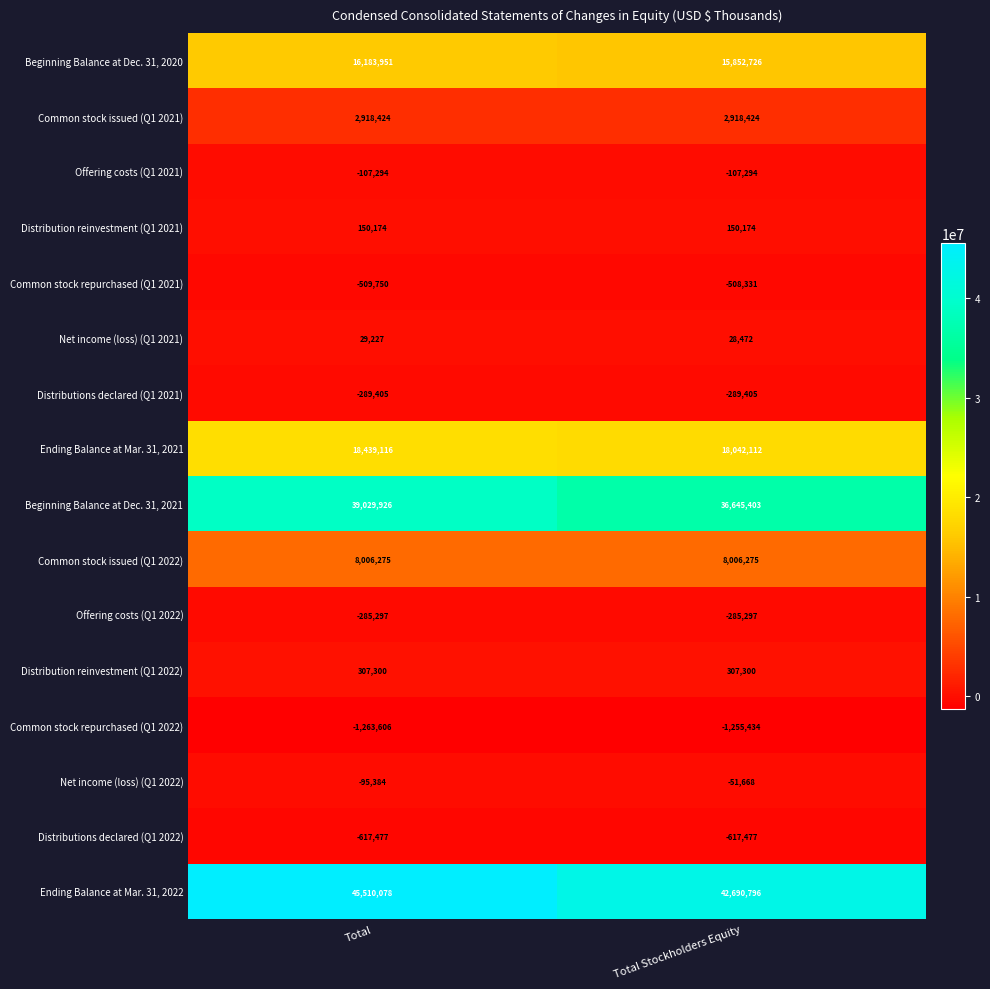

Which series has the widest spread of values?

Ending Balance at Mar. 31, 2022